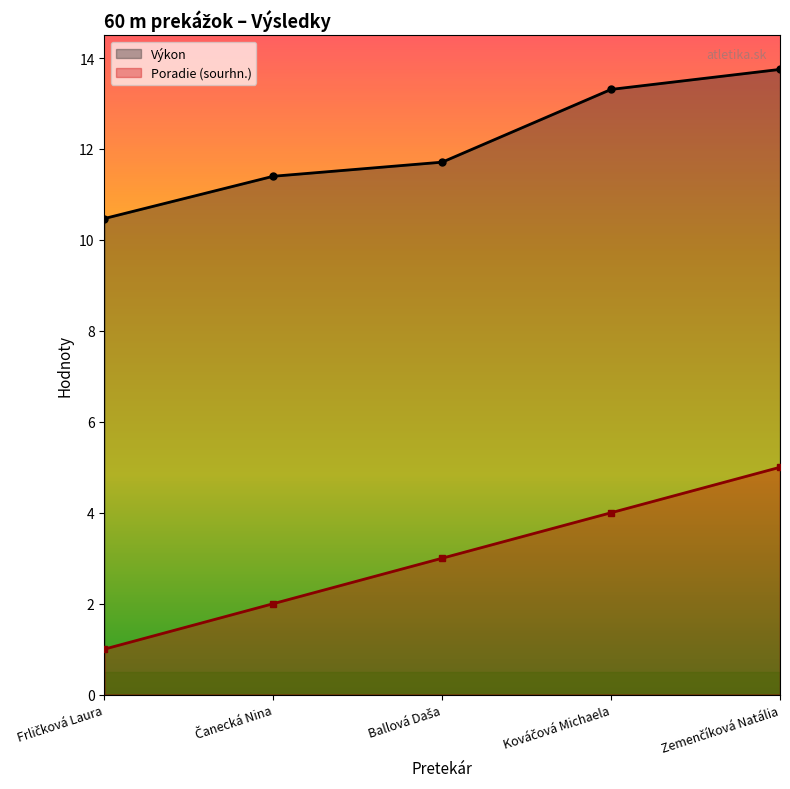

Which series changed the most between Frličková Laura and Ballová Daša?

Poradie (sourhn.)